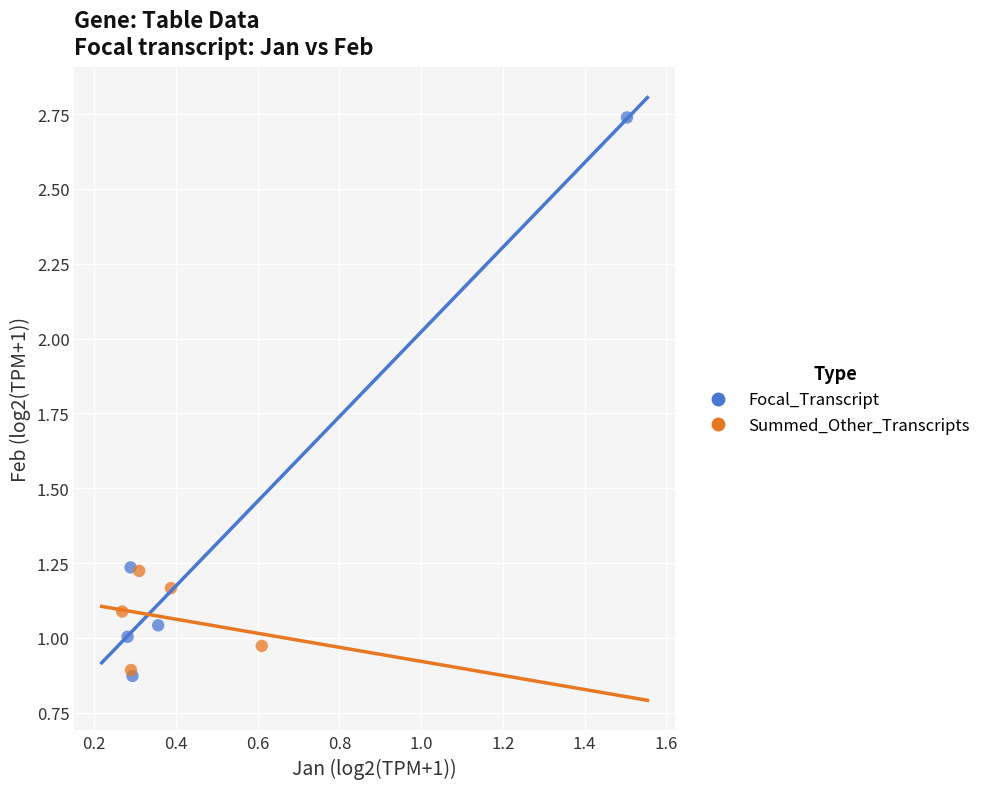

Which series has the largest Y range (max minus min)?

Focal_Transcript